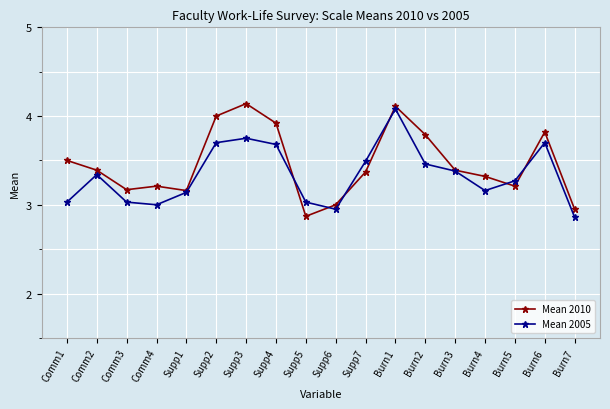

What is the value of the Mean 2005 point at the 14th from the left?

3.4